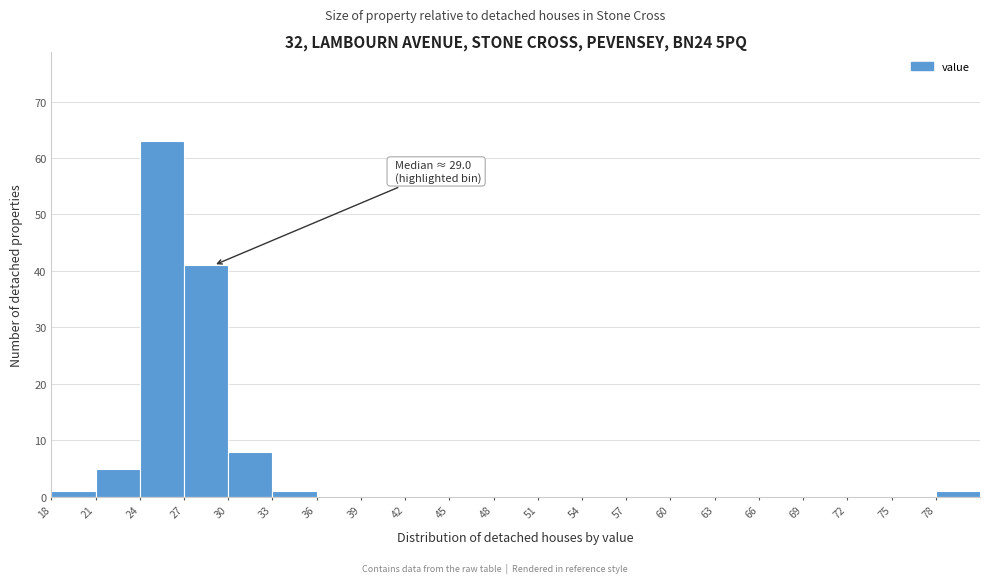

Which range on the x-axis has the tallest bar?

24 to 27